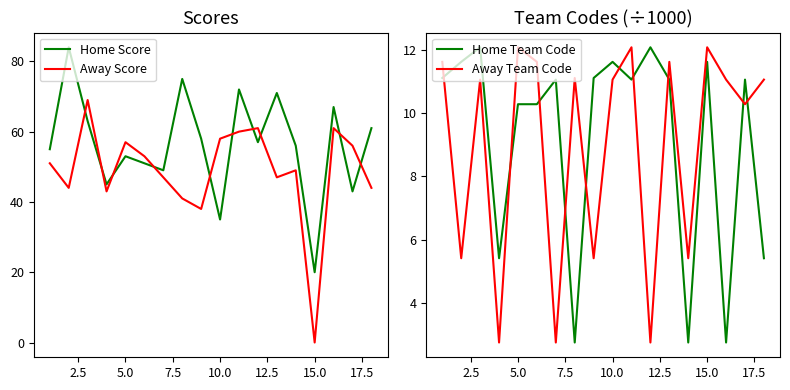

Which series ends up on top after the final intersection of Home Score and Away Score?

Home Score